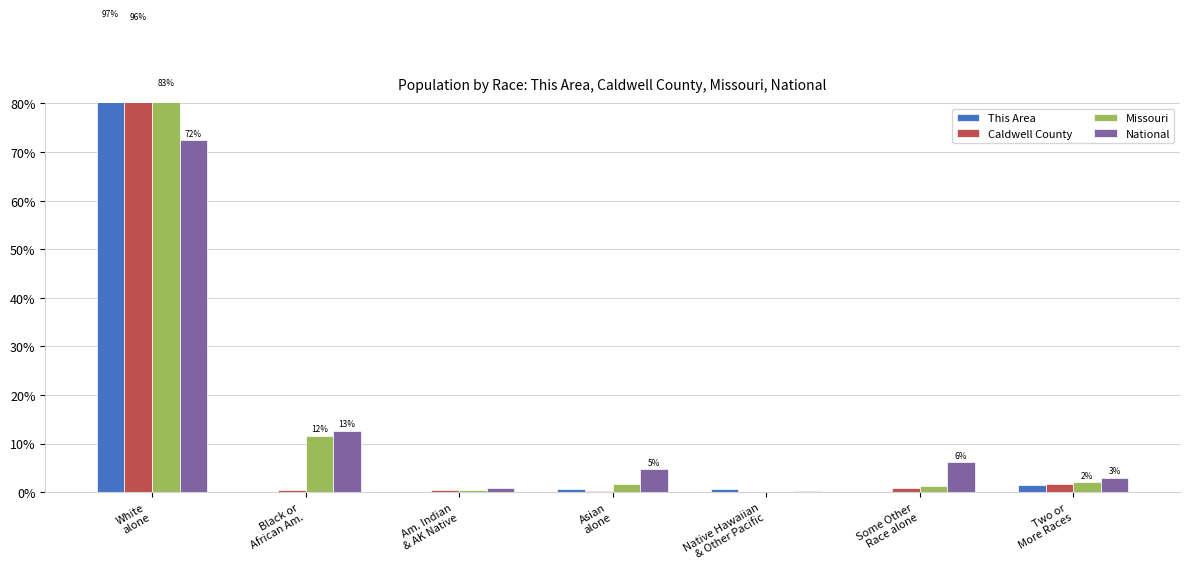

Which series has the largest total across all categories?

This Area